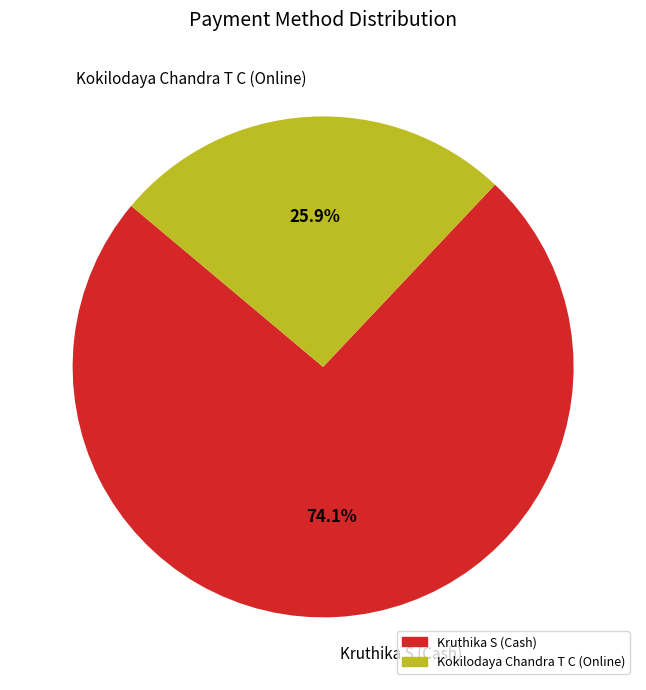

Count the number of slices in the pie.

2